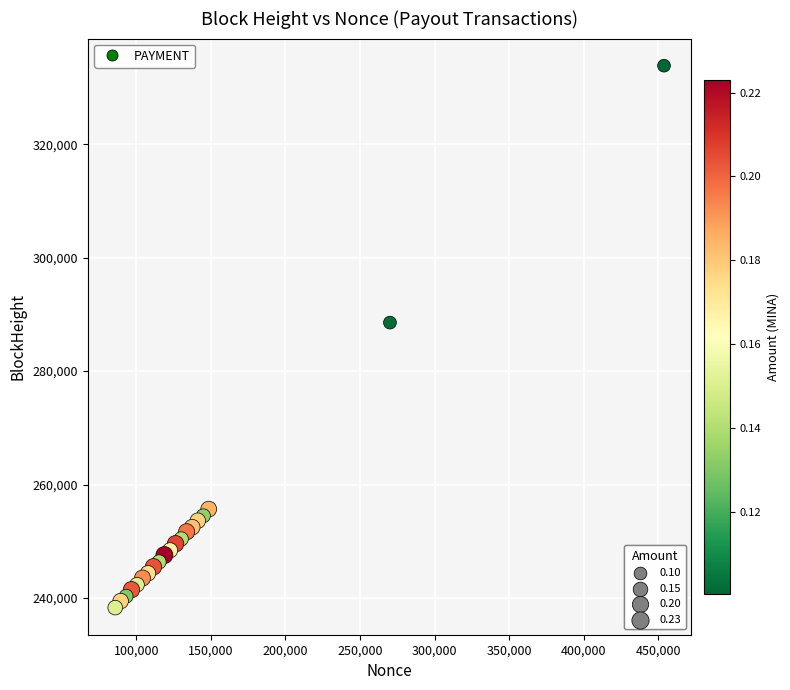

What Y value in the scatter plot is closest to 286082?

288562